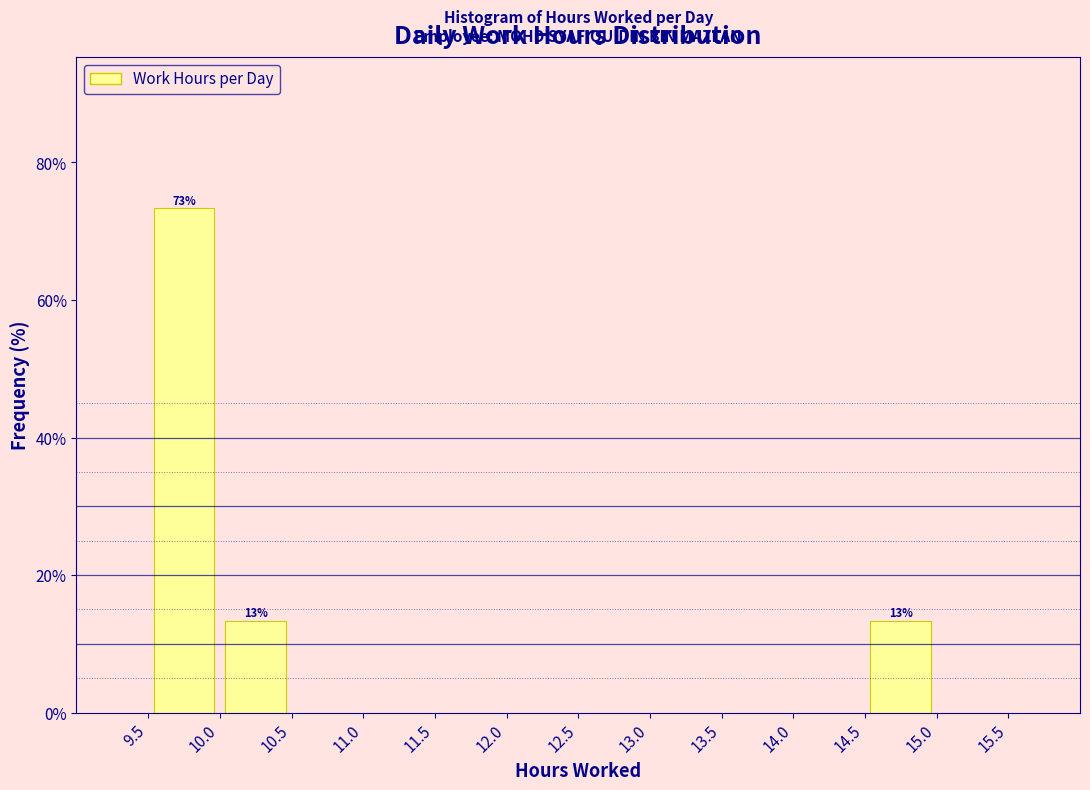

Which range on the x-axis has the tallest bar?

9.5 to 10.0